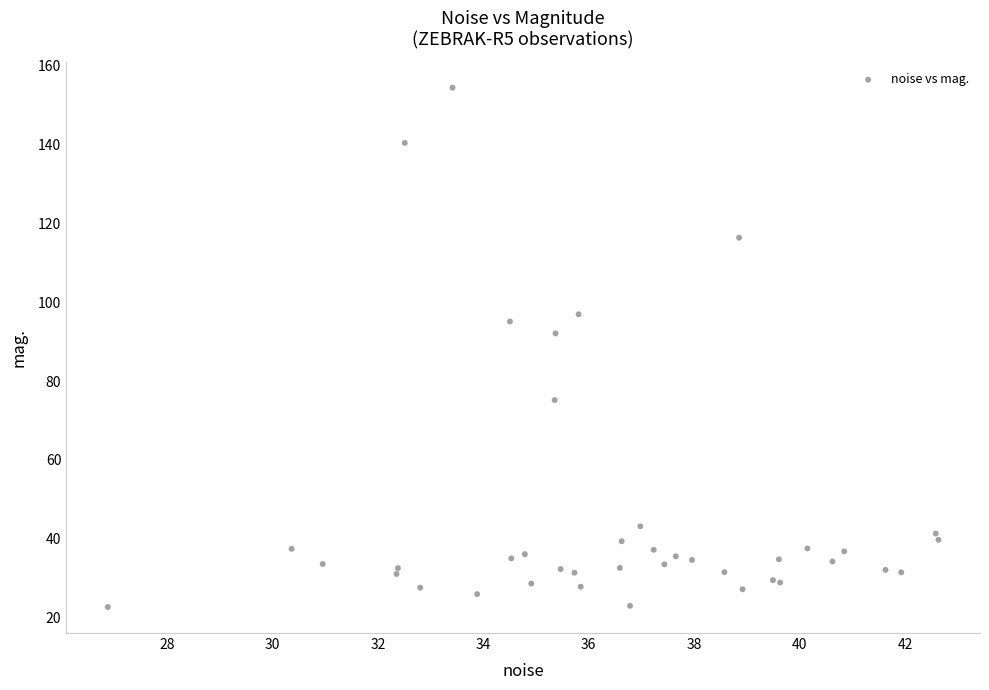

What Y value in the scatter plot is closest to 88?

92.1